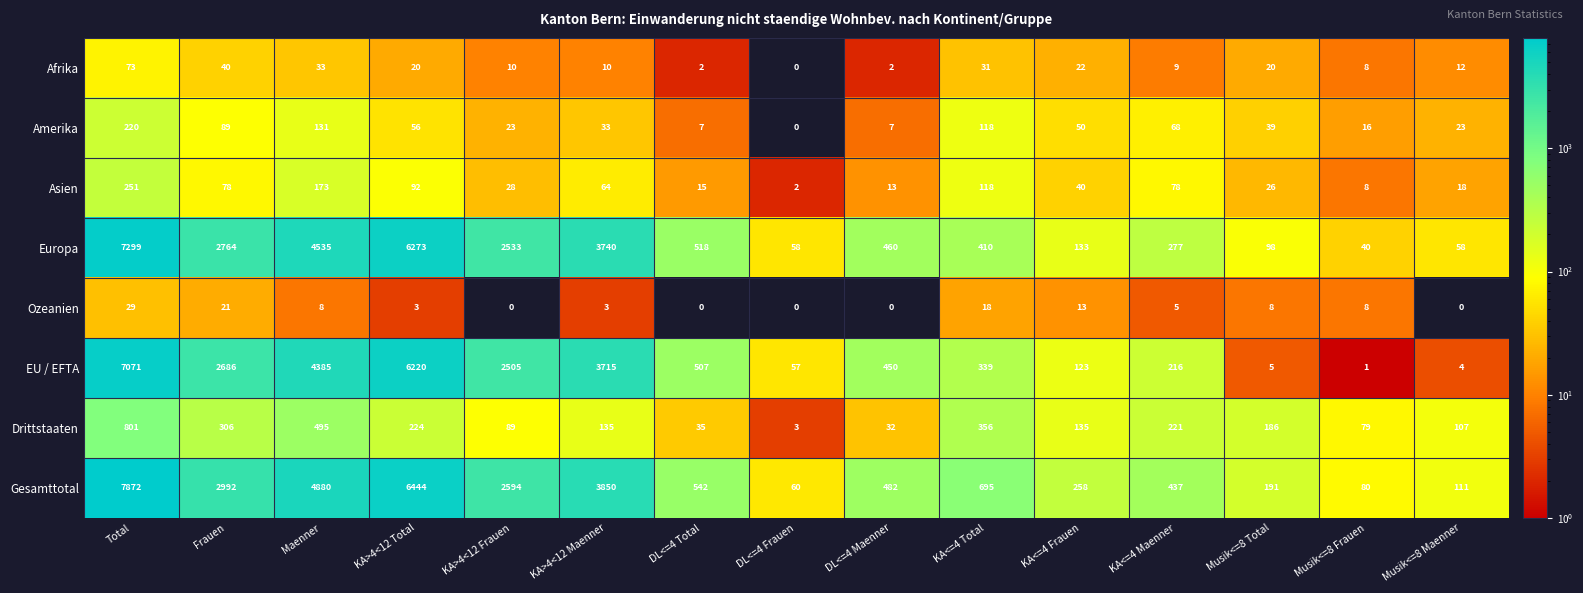

What value does the Asien series have at KA>4<12 Maenner, to the nearest 5?

65